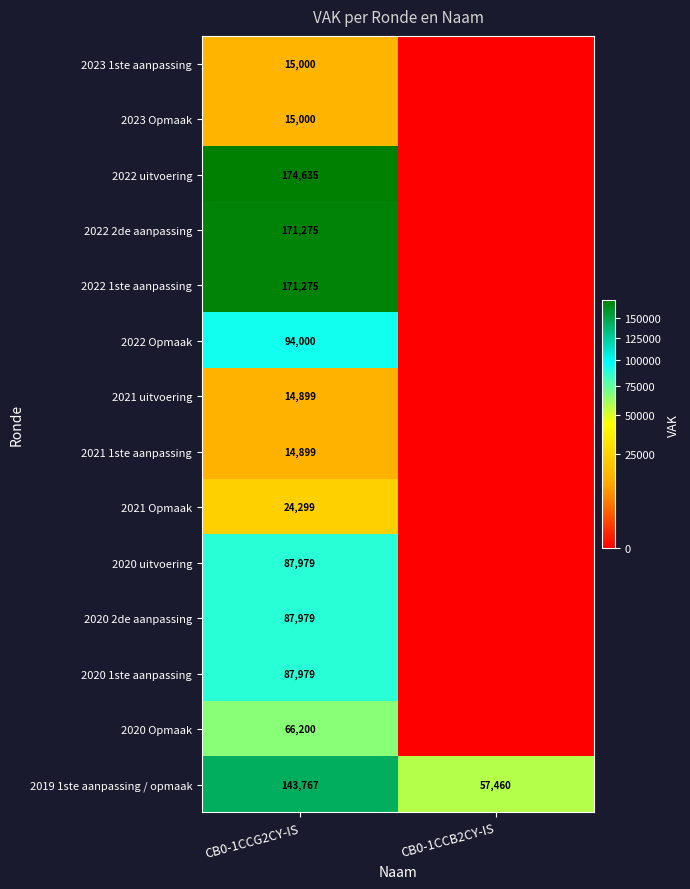

Is the value of 2021 uitvoering at CB0-1CCG2CY-IS greater than the value of 2019 1ste aanpassing / opmaak at CB0-1CCB2CY-IS?

No